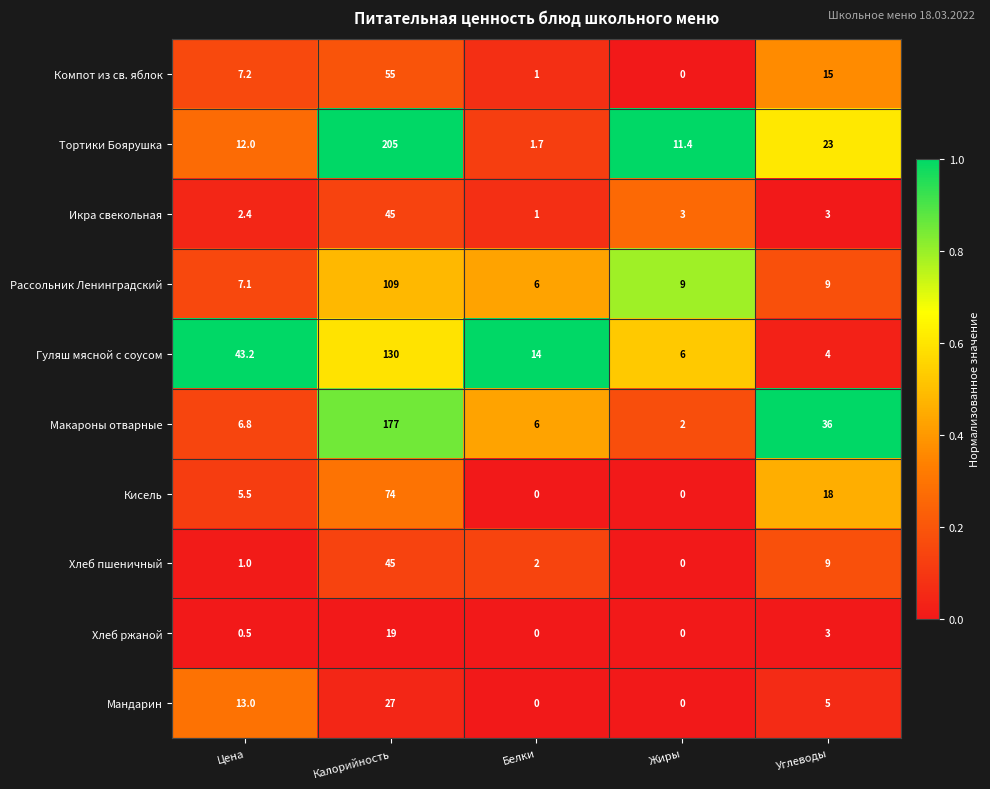

What is the highest value of the Гуляш мясной с соусом series?

130.0